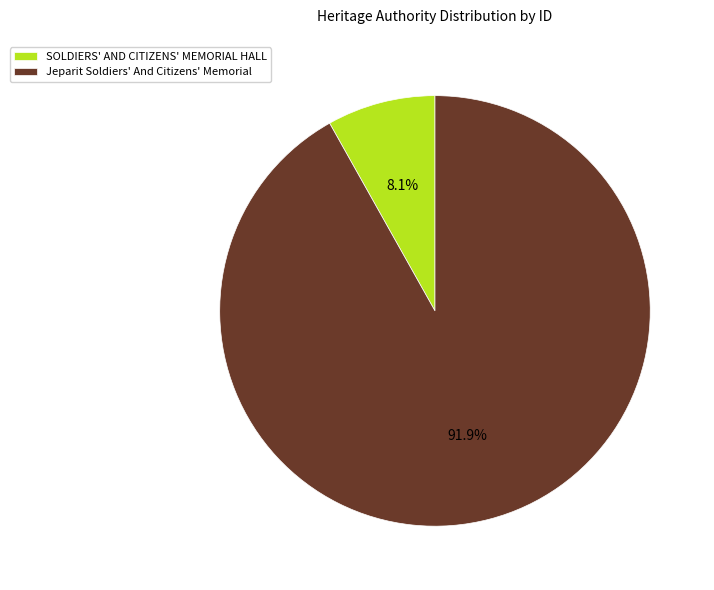

True or false: SOLDIERS' AND CITIZENS' MEMORIAL HALL accounts for 8% of the total.

True